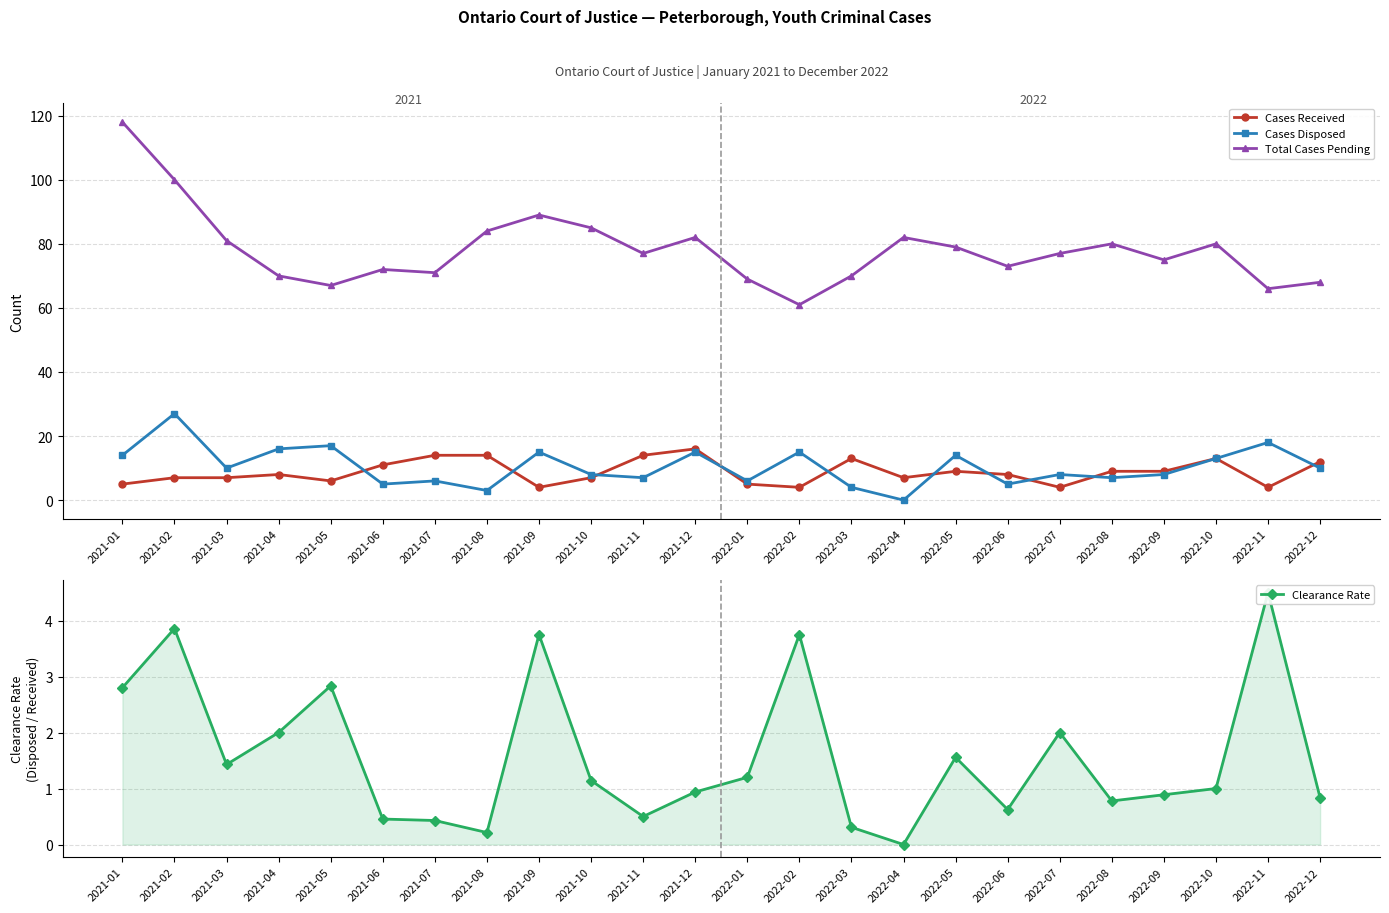

How many interior local valleys does the Cases Disposed series have?

8